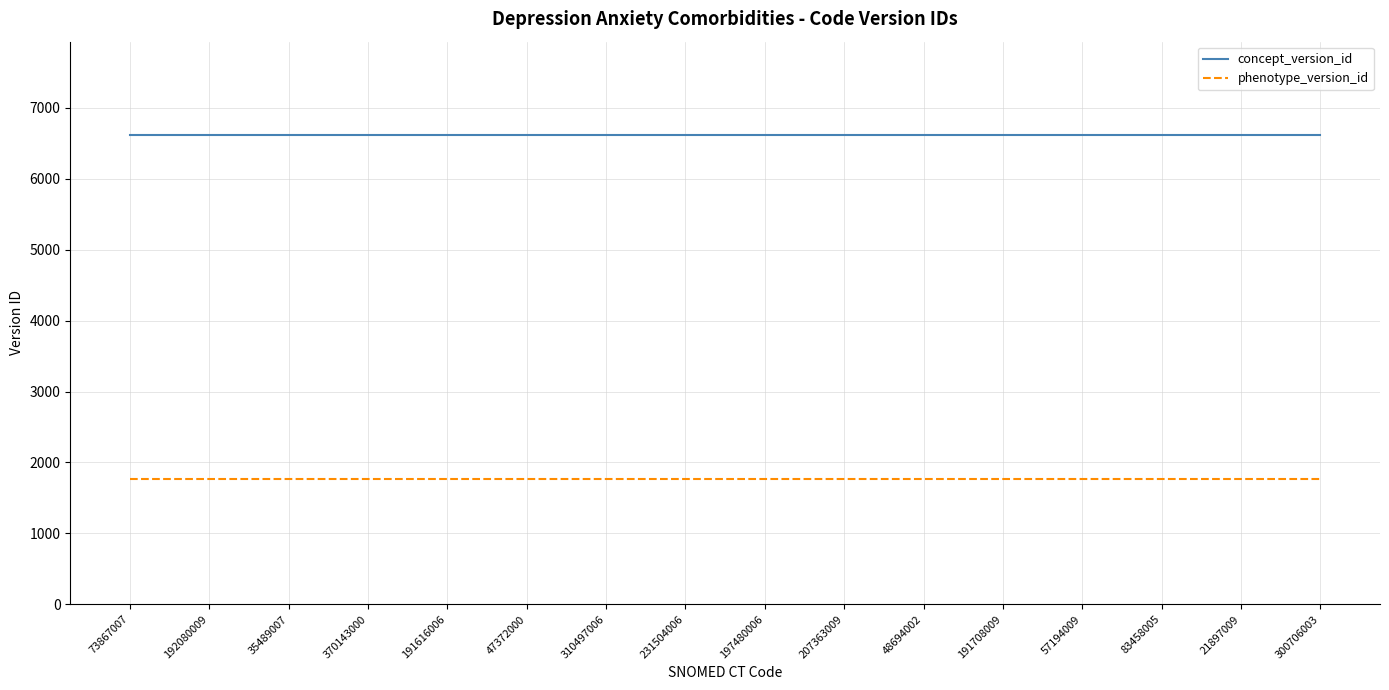

List the series in order of their peak value, lowest first.

phenotype_version_id, concept_version_id